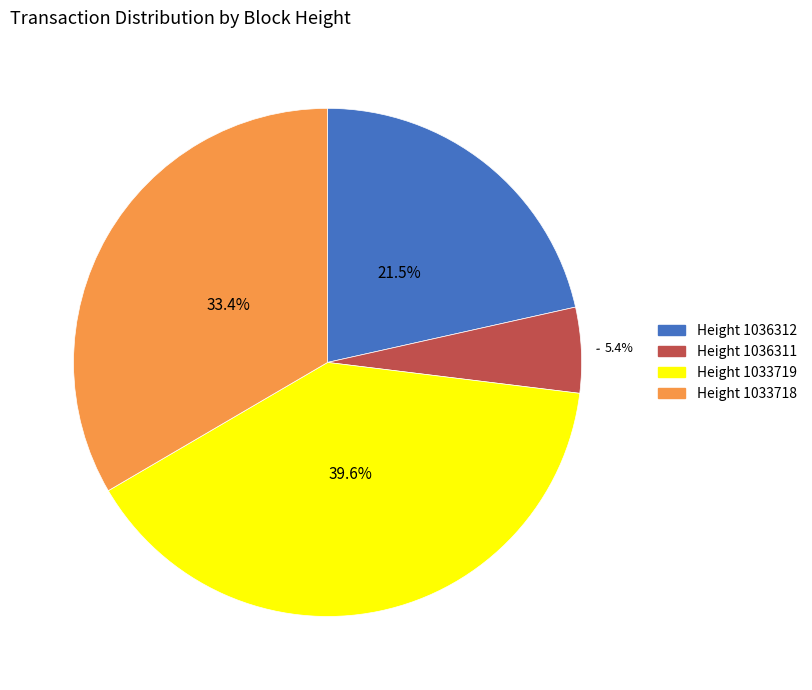

Is there any slice that represents more than half of the pie?

No